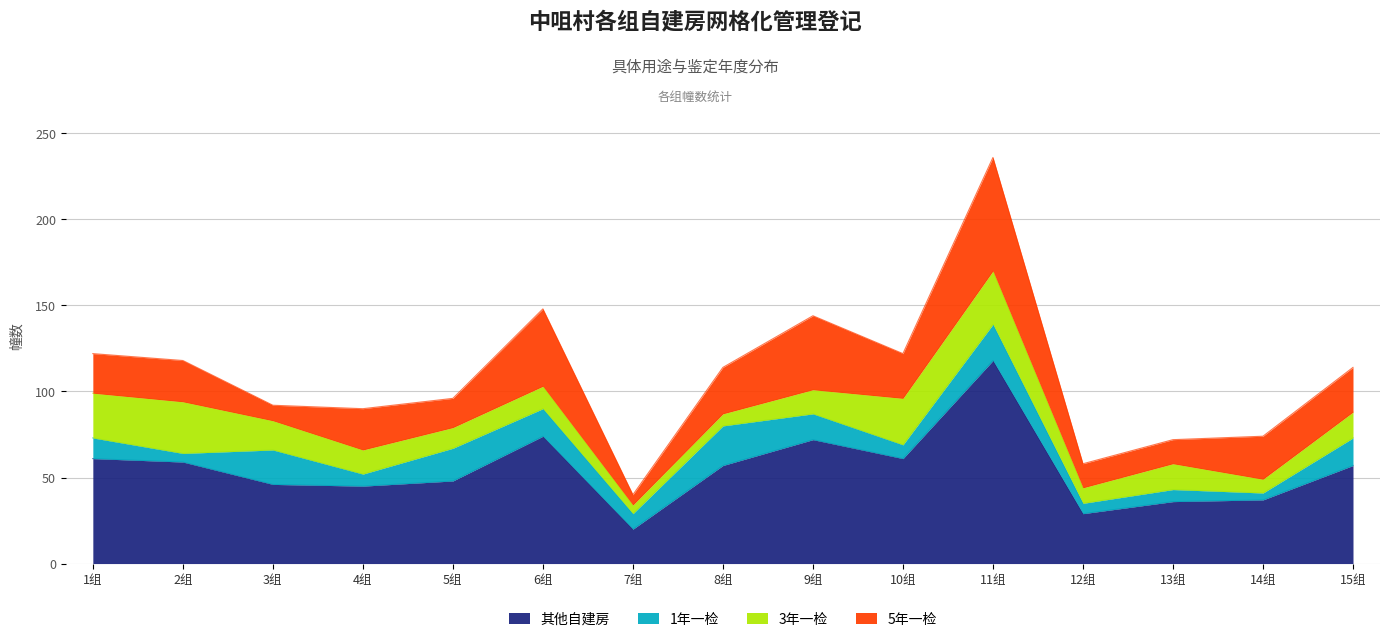

Is the value of 其他自建房 at 14组 greater than the value of 3年一检 at 14组?

Yes